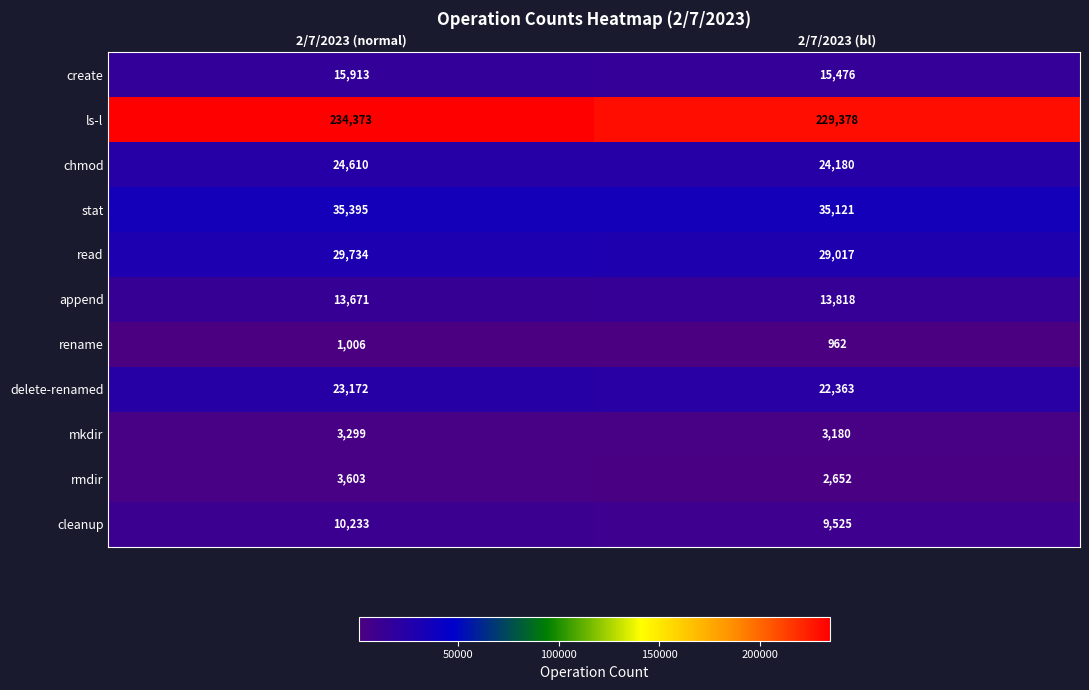

What is the smallest value displayed?

962